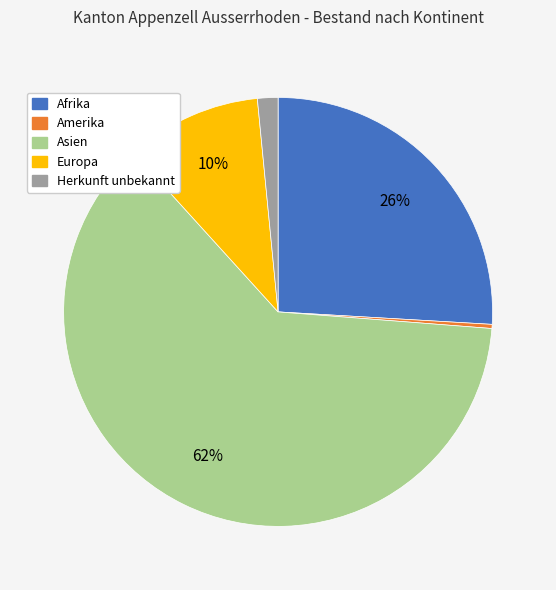

What percentage is the Afrika slice, to the nearest percent?

26%